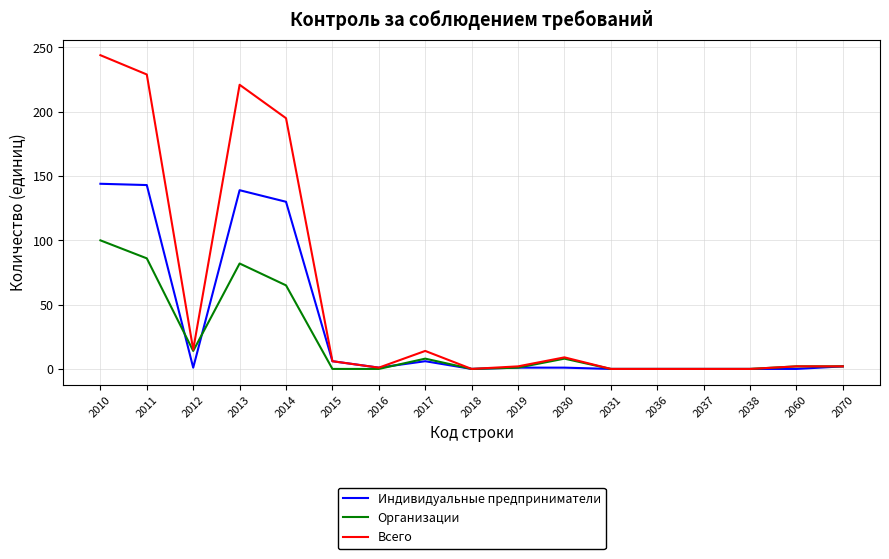

Read the Организации value at 2011, to the nearest 50.

100